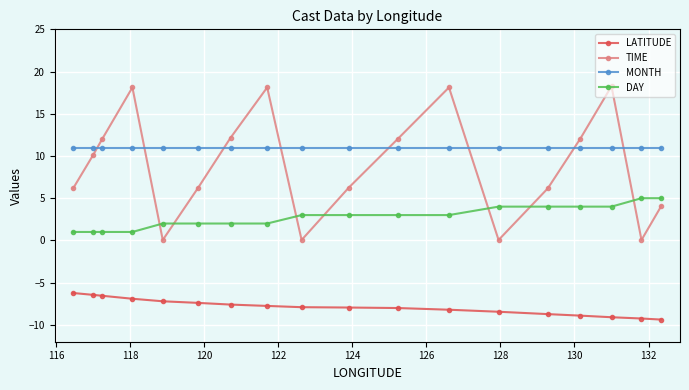

What is the value of the TIME point at the 6th from the left?

6.2